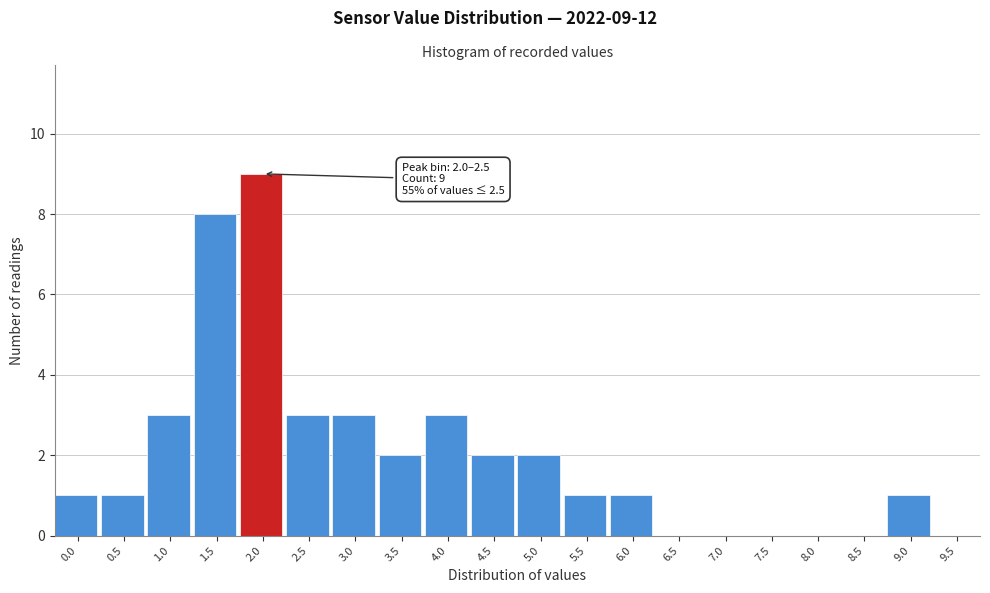

Reading left to right, extract all data points from this chart.

0.0=1	0.5=1	1.0=3	1.5=8	2.0=9	2.5=3	3.0=3	3.5=2	4.0=3	4.5=2	5.0=2	5.5=1	6.0=1	6.5=0	7.0=0	7.5=0	8.0=0	8.5=0	9.0=1	9.5=0